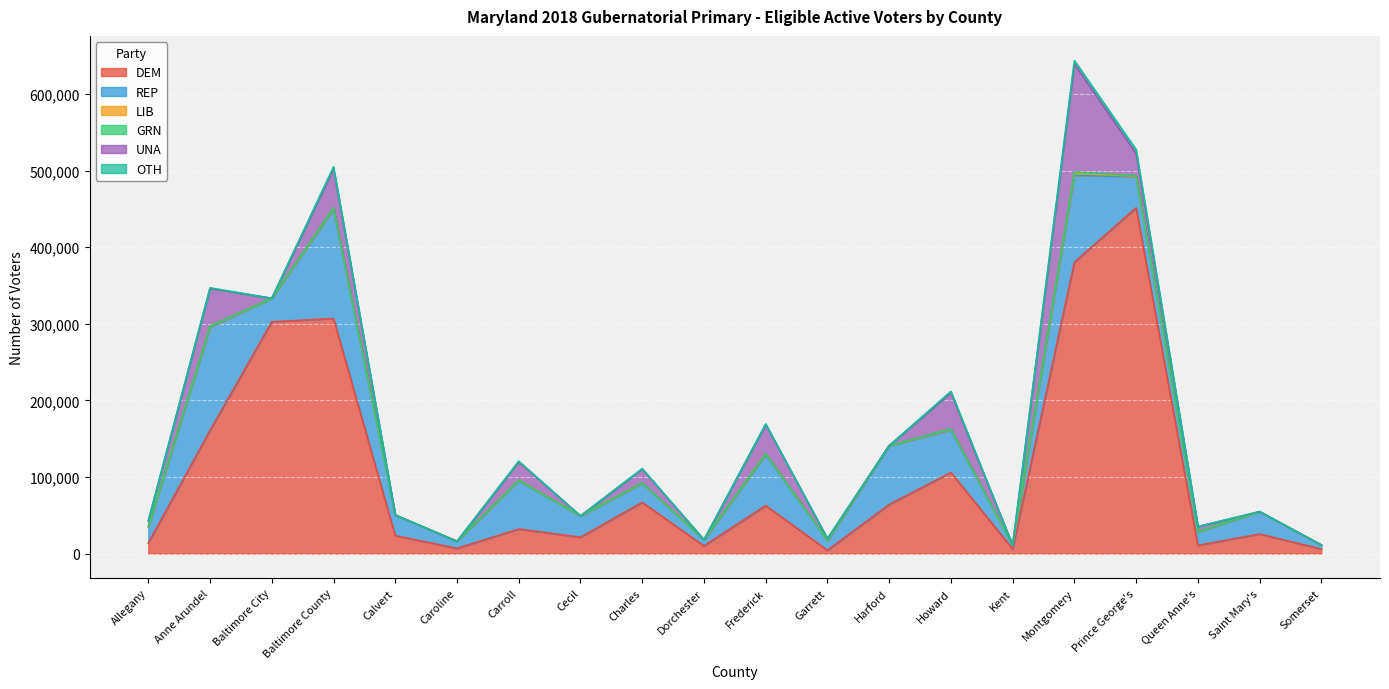

The value of UNA at Baltimore County is 50974. True or false?

True